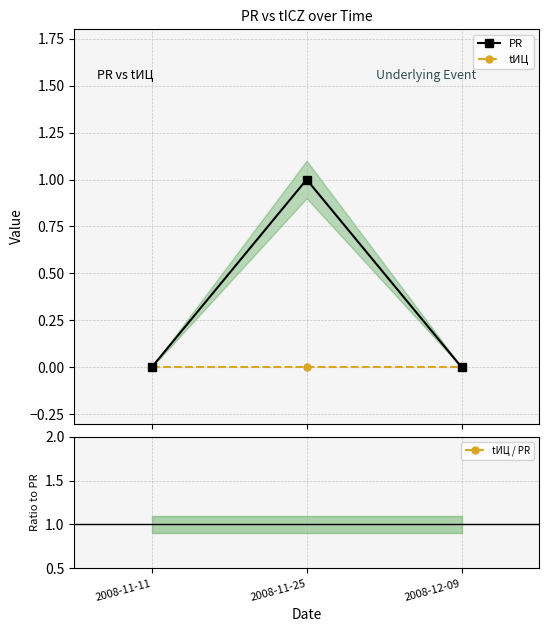

Which series has the largest total across all categories?

PR